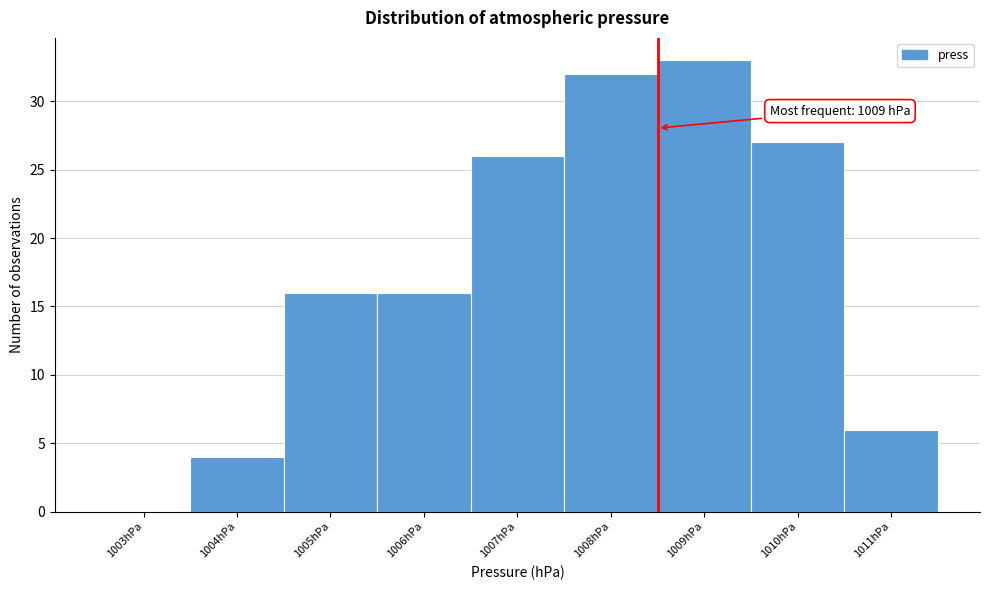

Reading left to right, list all the values displayed in this chart.

1003hPa=0	1004hPa=4	1005hPa=16	1006hPa=16	1007hPa=26	1008hPa=32	1009hPa=33	1010hPa=27	1011hPa=6